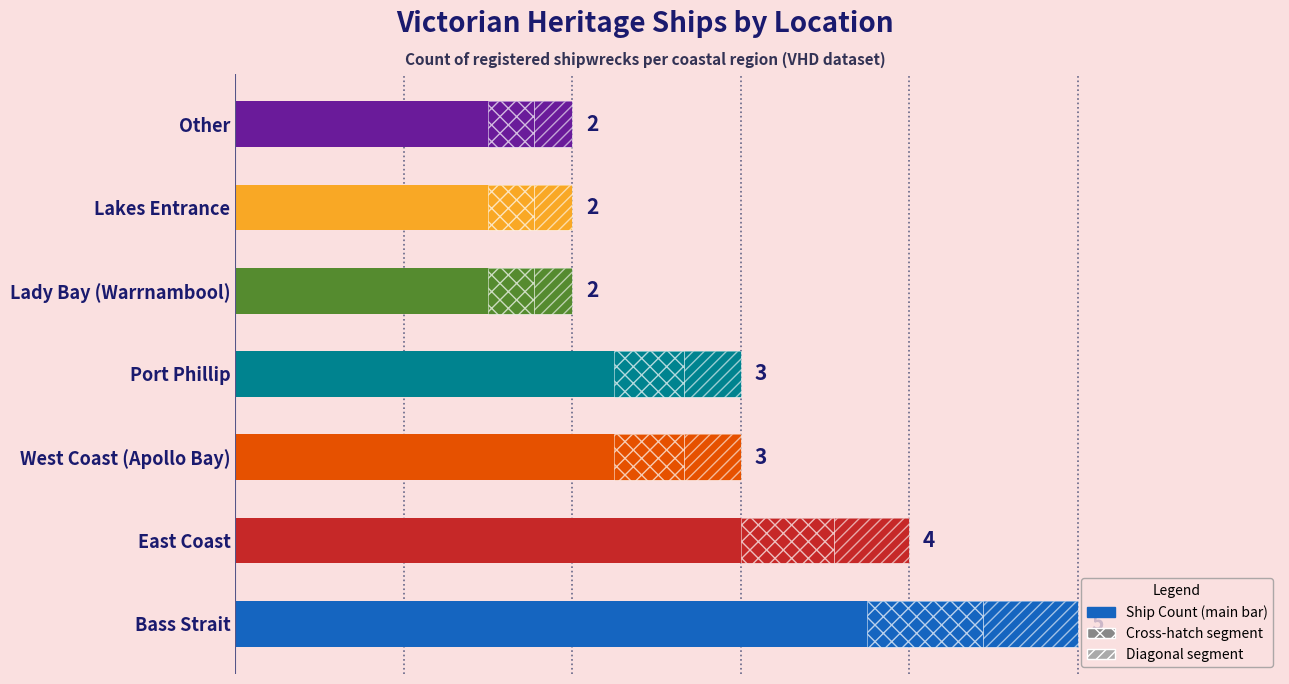

What is the value of the 5th bar from the left?

2